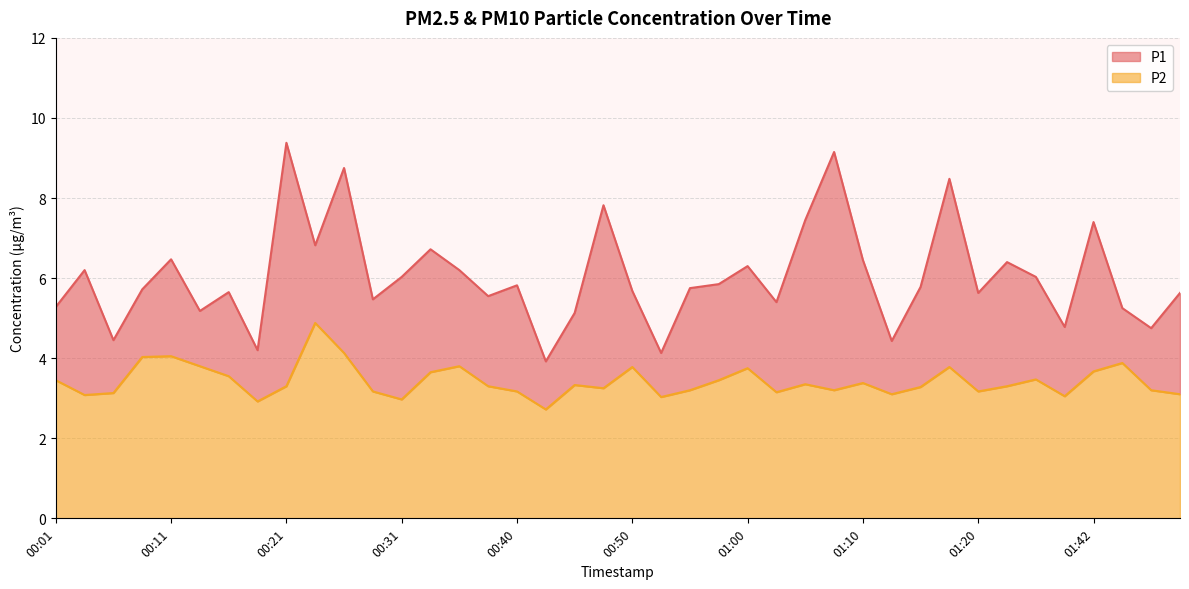

True or false: P2 and P1 cross at least once.

False